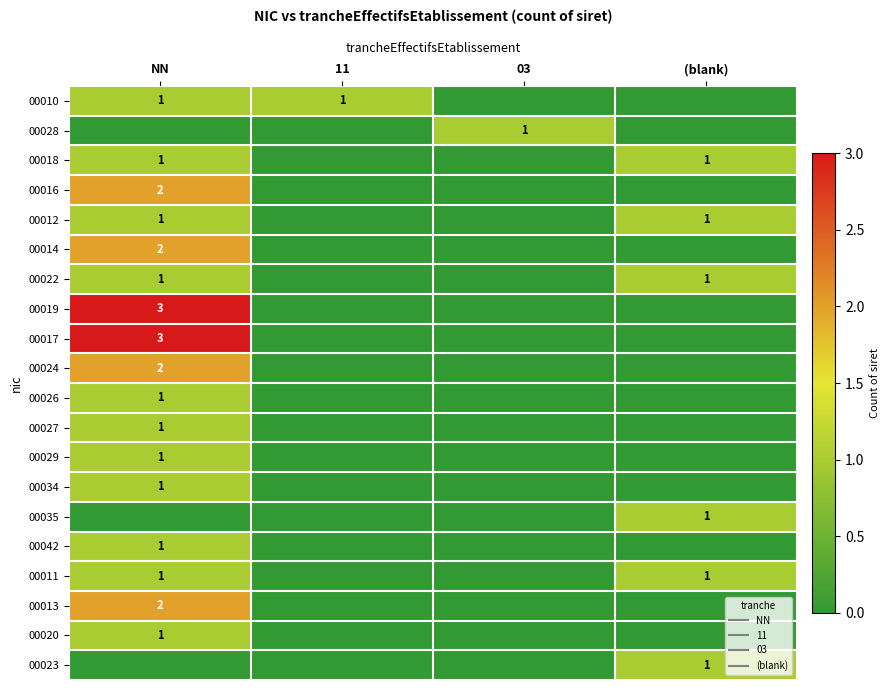

Is the value of 00022 at (blank) greater than the value of 00024 at NN?

No